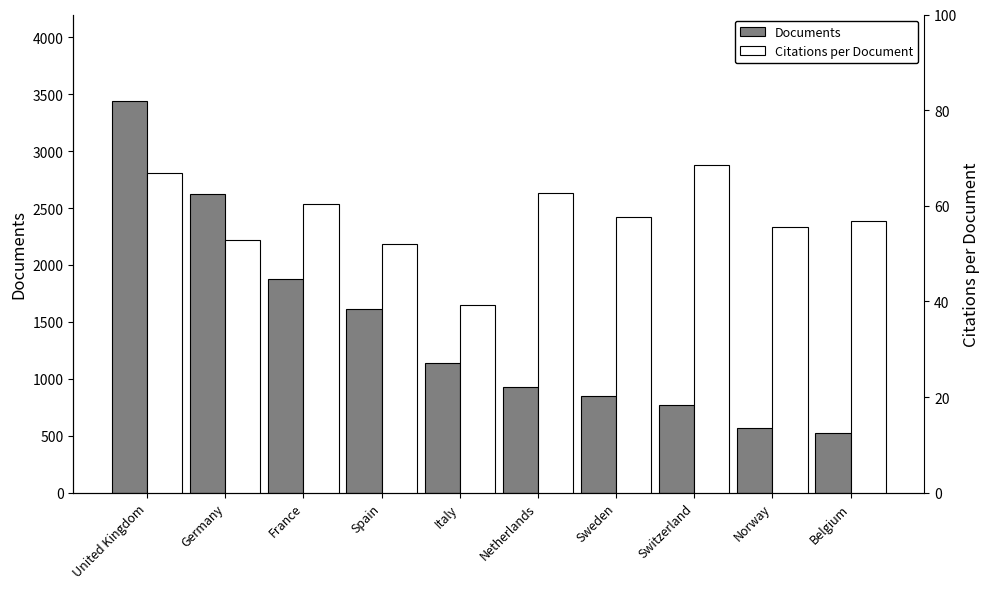

The Documents series shows 4518.1 at United Kingdom. True or false?

False